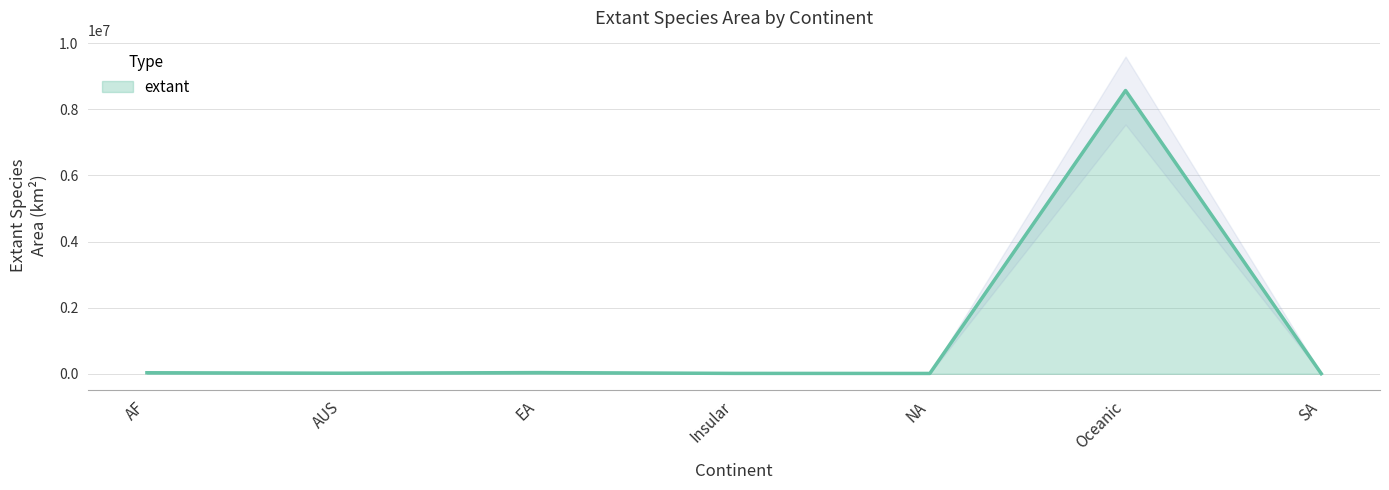

Does the chart have visible grid lines?

Yes